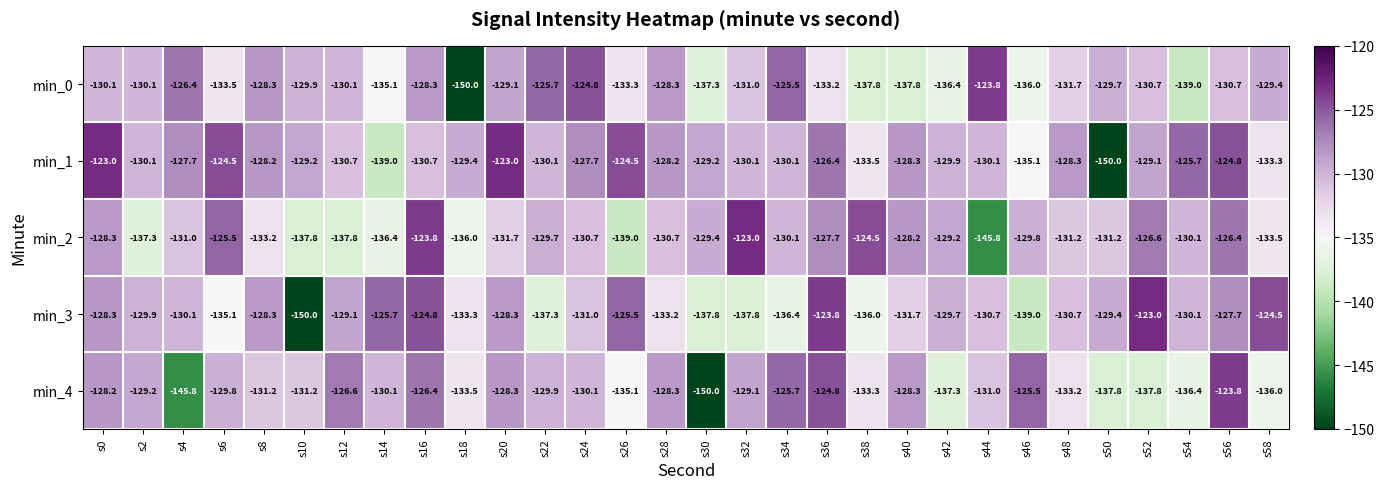

True or false: min_4 has a value of -129.8 at s6.

True